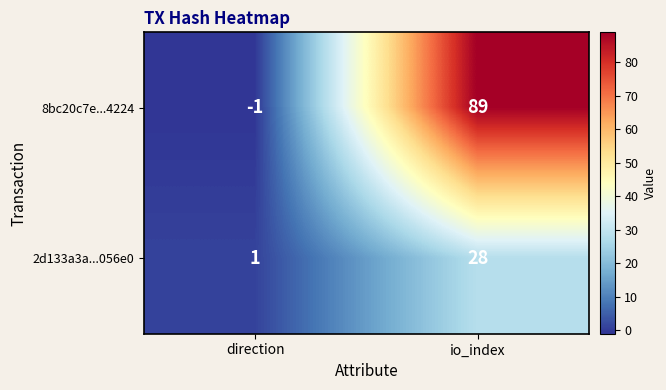

The value of 2d133a3a...056e0 at io_index is 18. True or false?

False